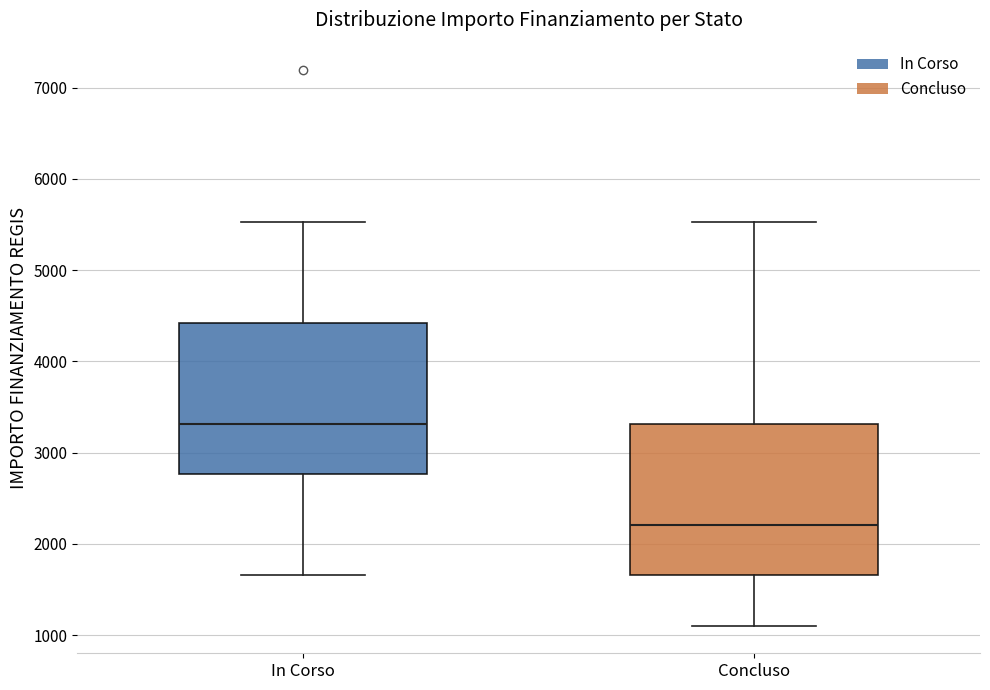

Where does the upper whisker of the box for In Corso end on the y-axis? The values are not printed on the chart, so give them approximately, as read against the axis.

5500